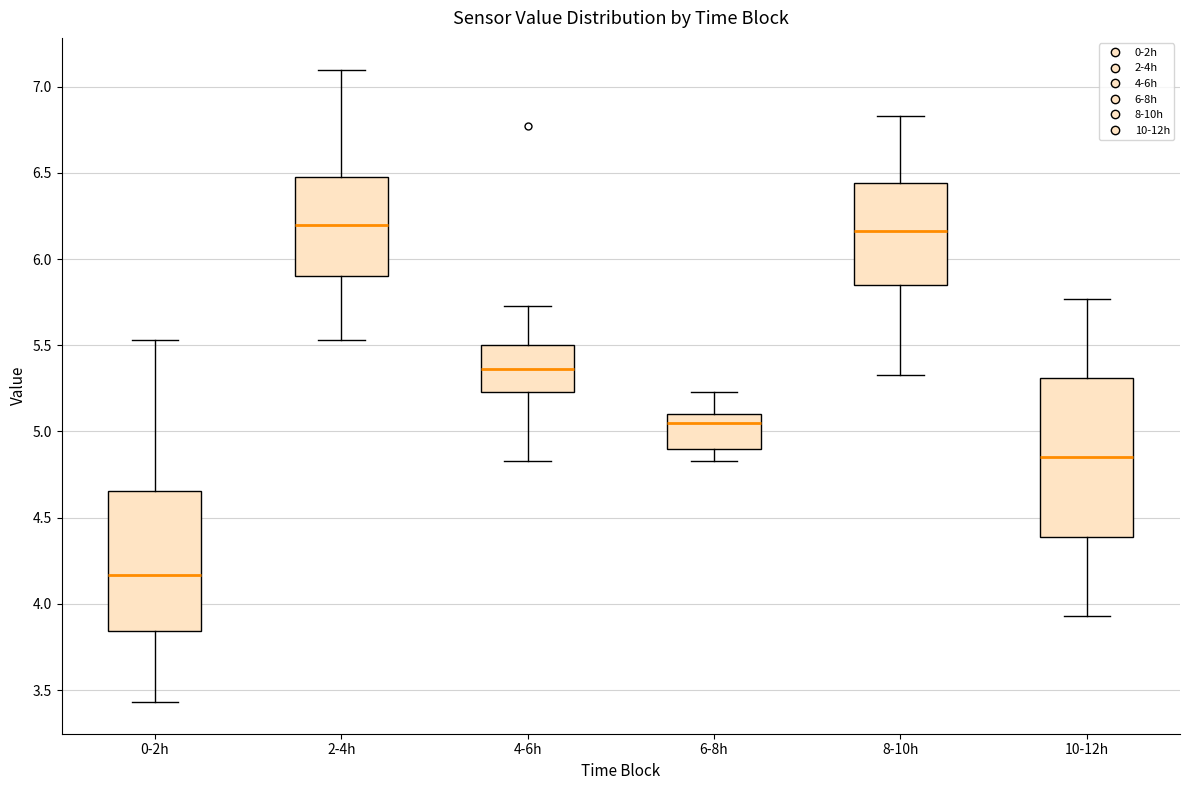

Where does the median line of the box for 10-12h sit on the y-axis? The values are not printed on the chart, so give them approximately, as read against the axis.

4.85